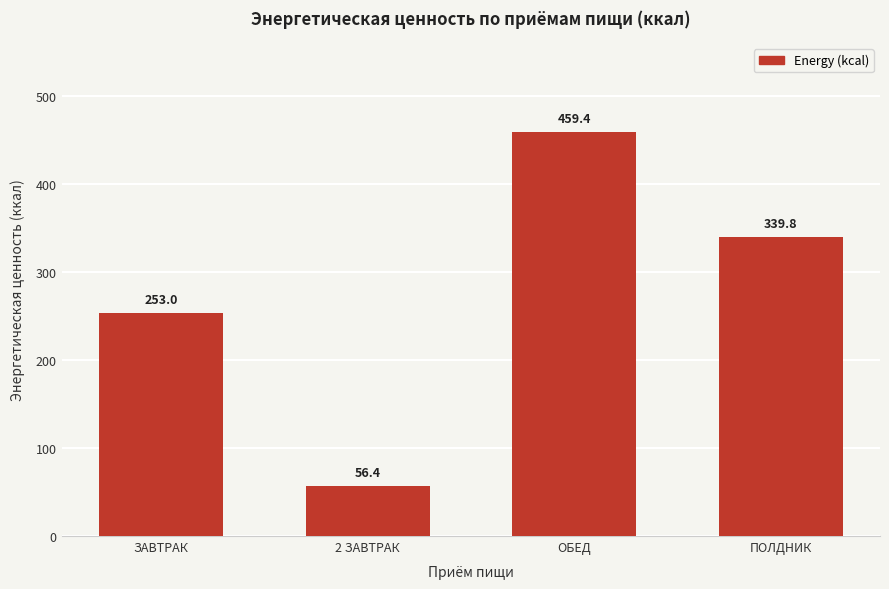

Reading left to right, transcribe all the data shown in this chart.

253.0	56.4	459.4	339.8